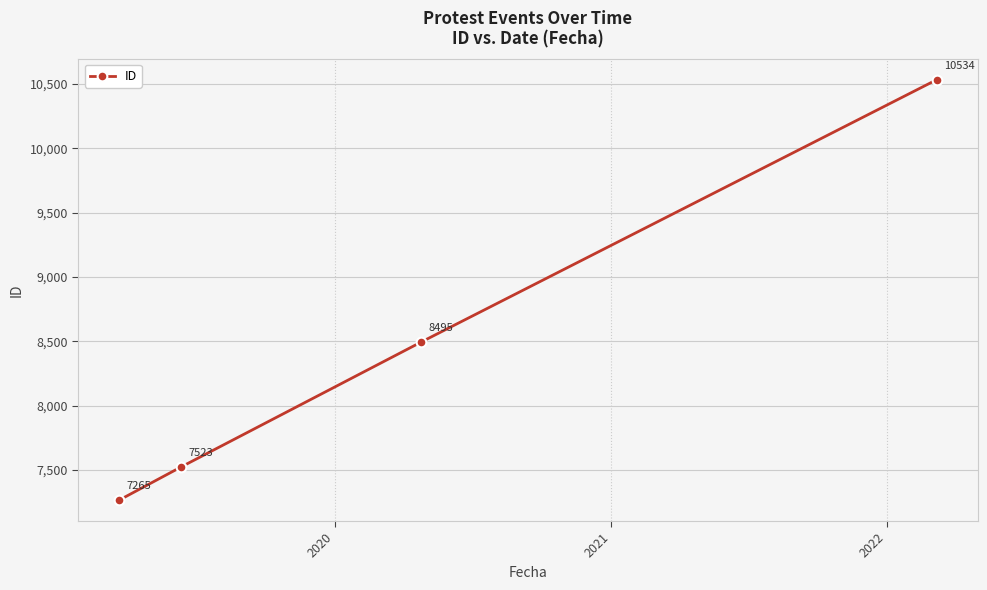

Reading right to left, list all the values displayed in this chart.

10534	8495	7523	7265